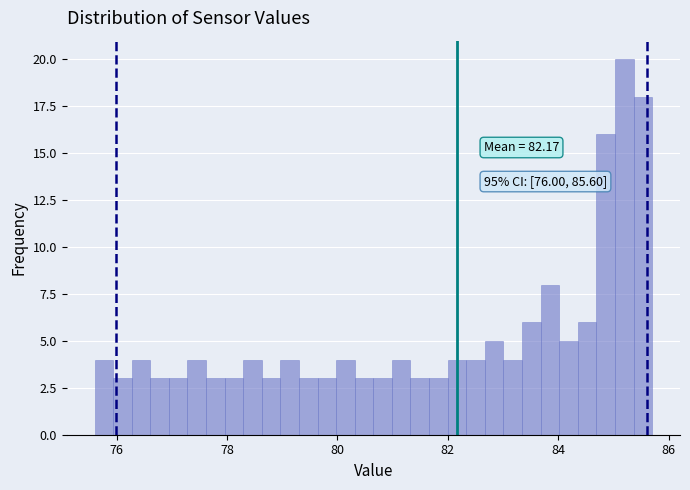

Read against the x-axis, roughly where is the centre of the tallest bar?

85.2